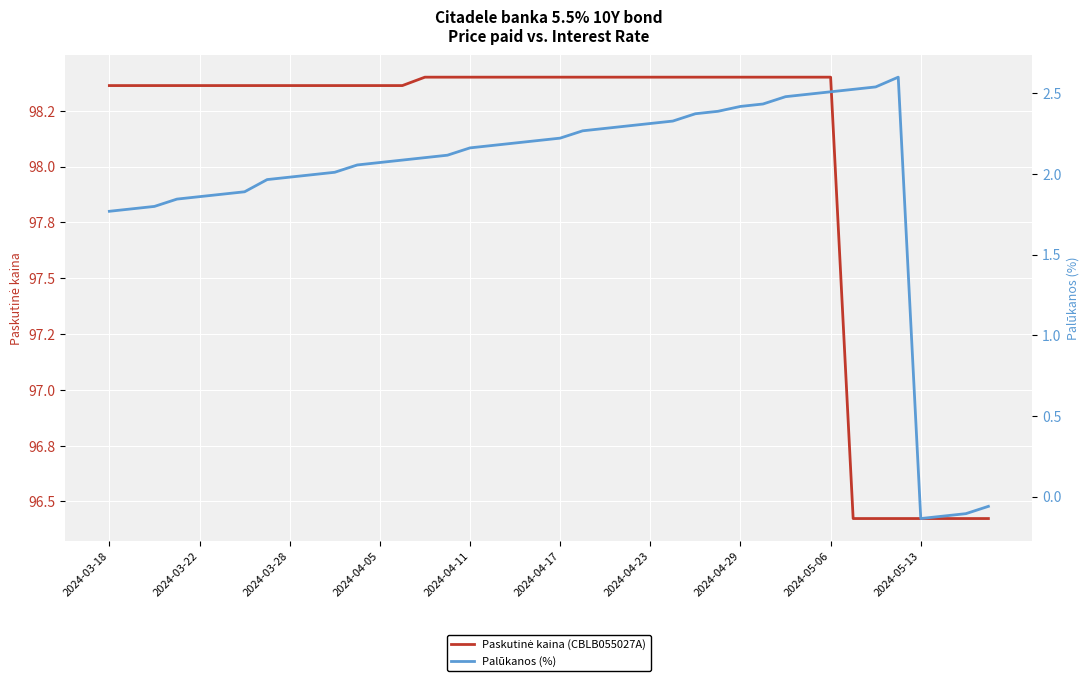

What is the value of the Palūkanos (%) point at the 17th from the left?

2.2